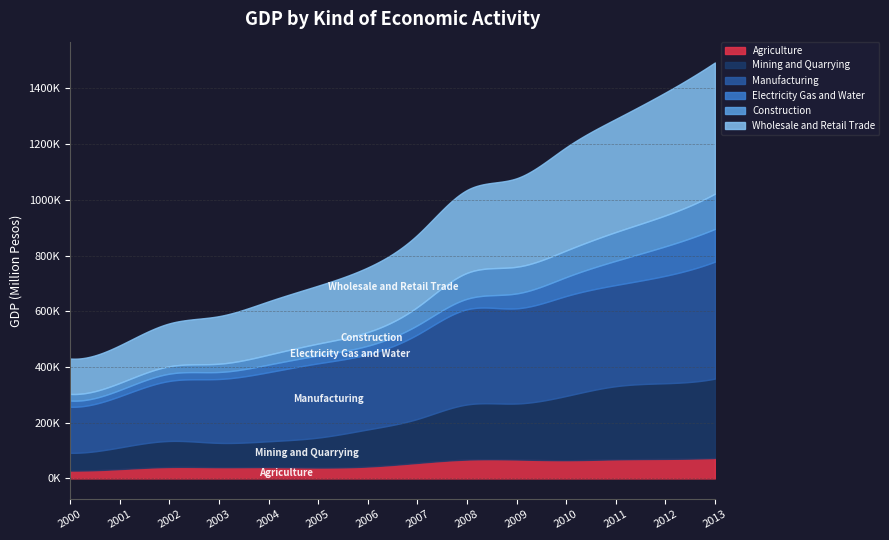

How many data points in Agriculture are above 55762?

6